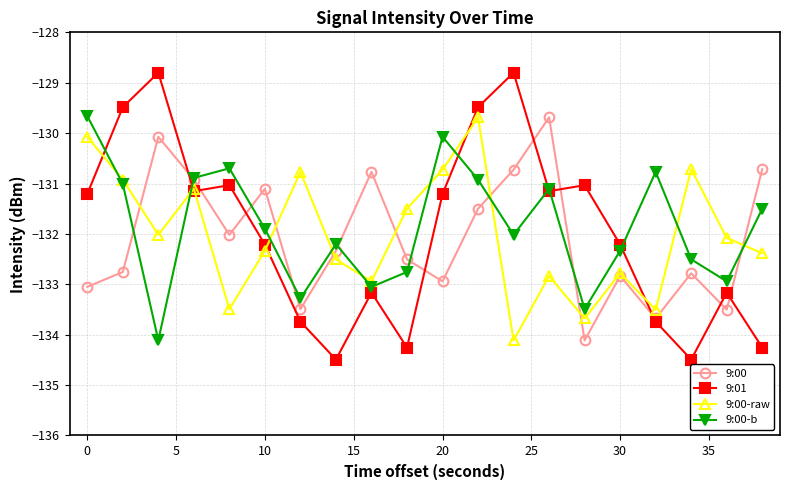

What is the value of the 9:00 point at the 3rd from the left?

-130.1